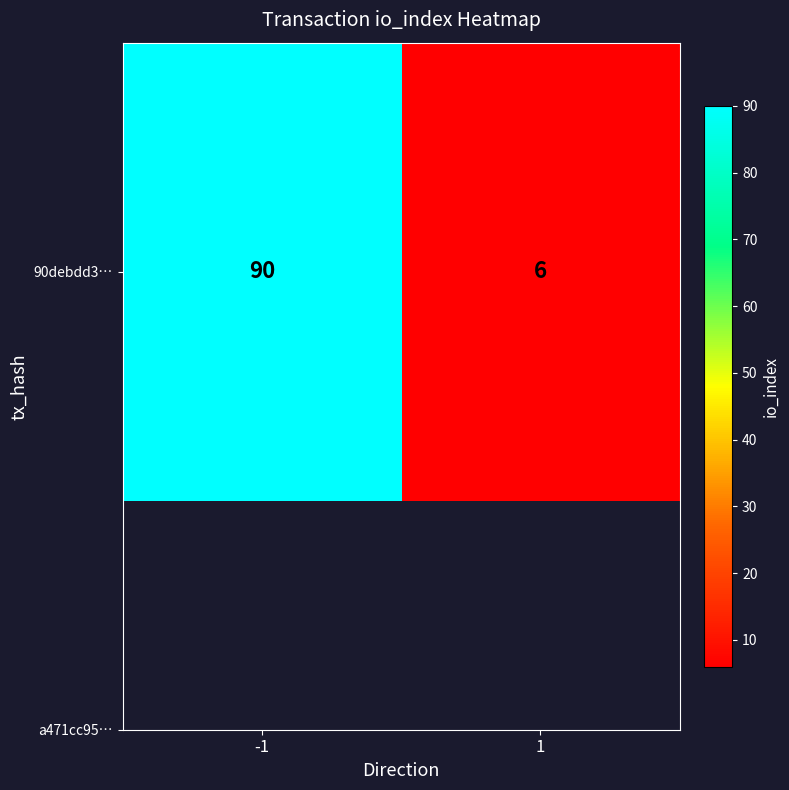

The value at -1 is 149. True or false?

False